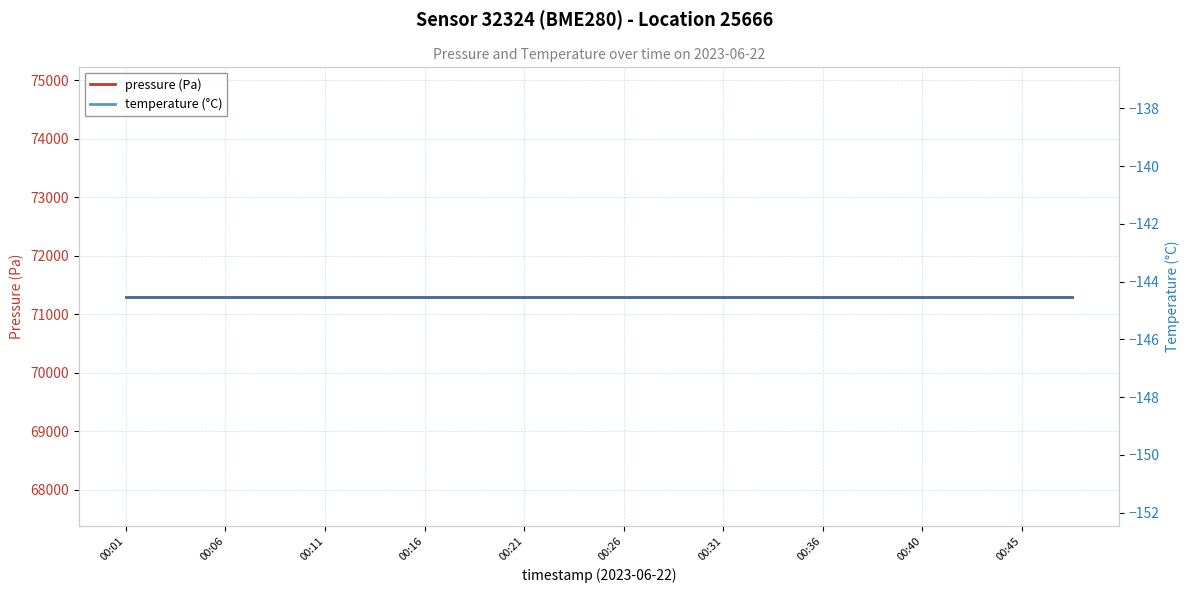

What are all the series names shown in the legend?

pressure (Pa), temperature (°C)